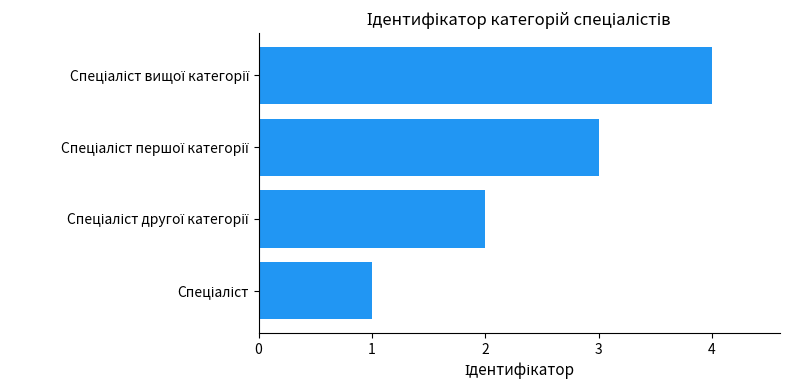

What is the greatest value displayed?

4